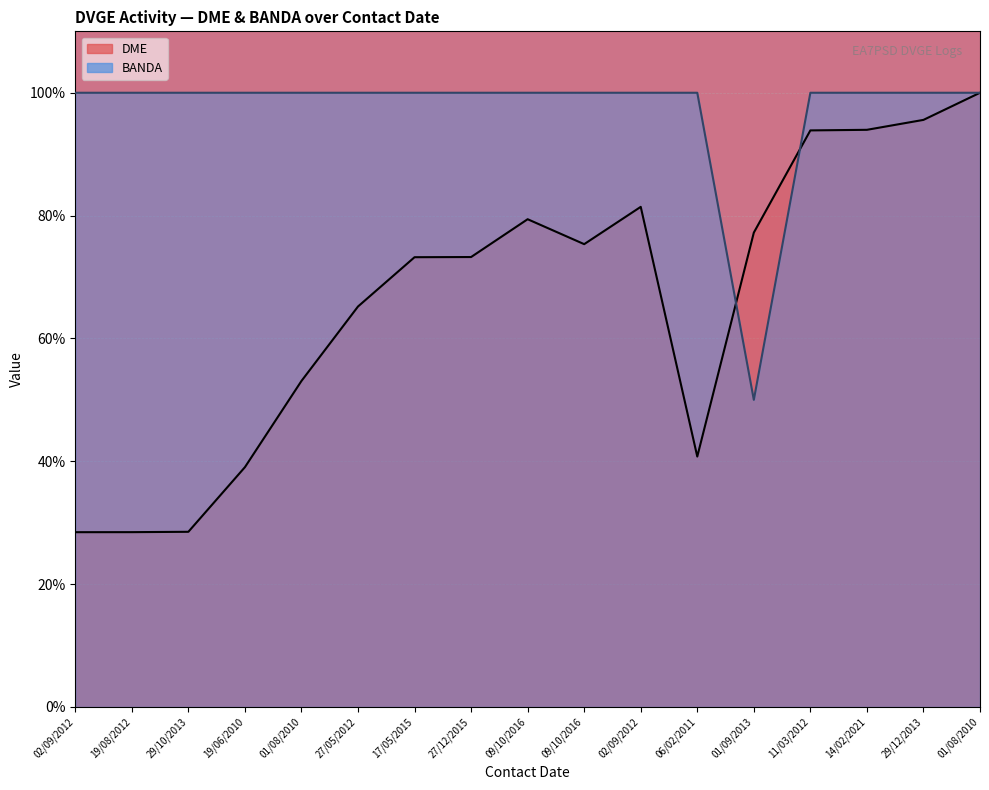

What value does the BANDA series have at 29/12/2013?

100.0